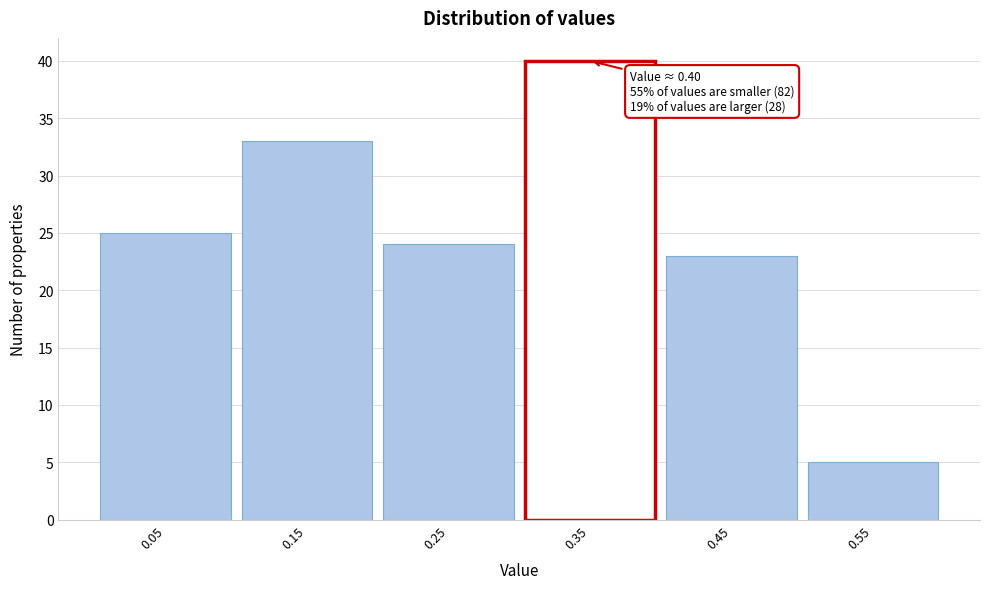

Reading right to left, list all the values displayed in this chart.

5	23	40	24	33	25